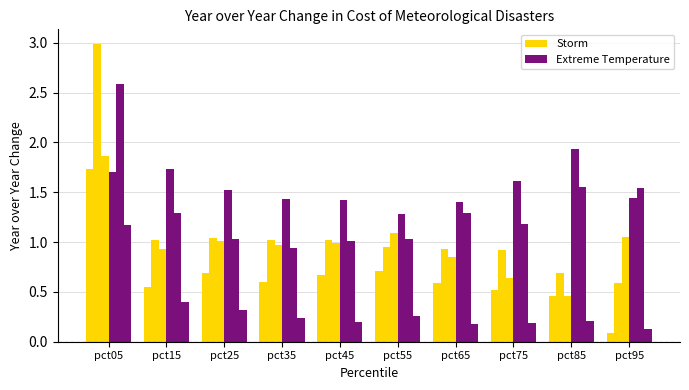

What is the sum of the Extreme Temperature values at pct85 and pct35?

3.4